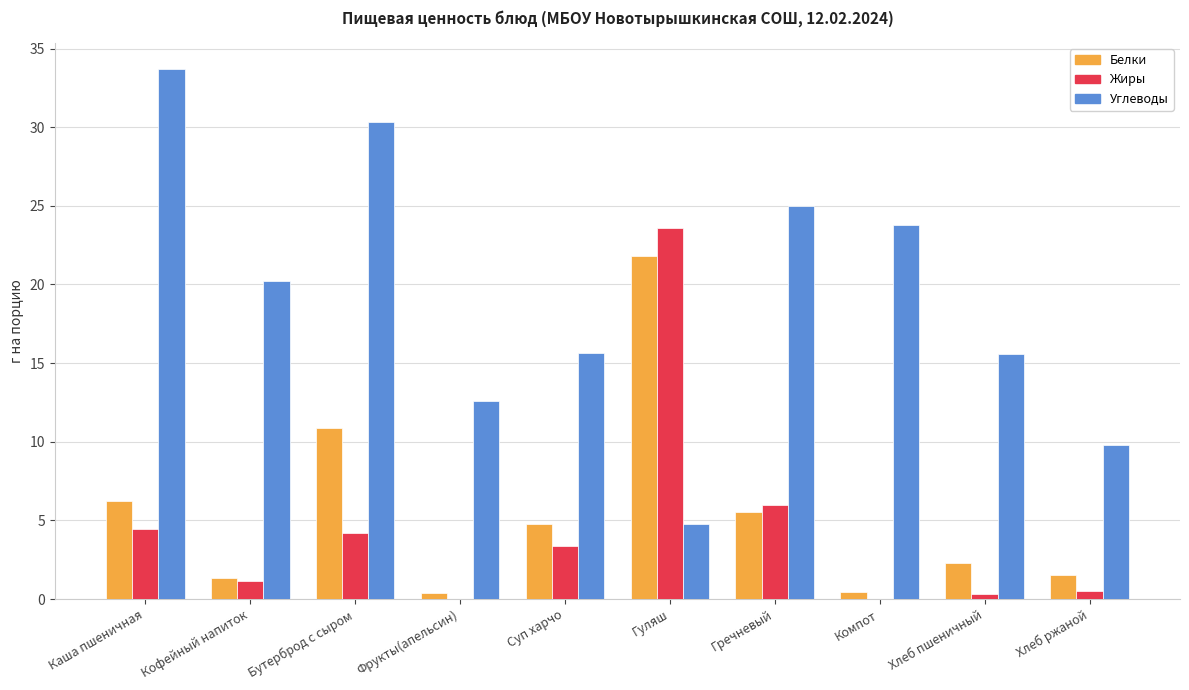

Which series has the largest total across all categories?

Углеводы